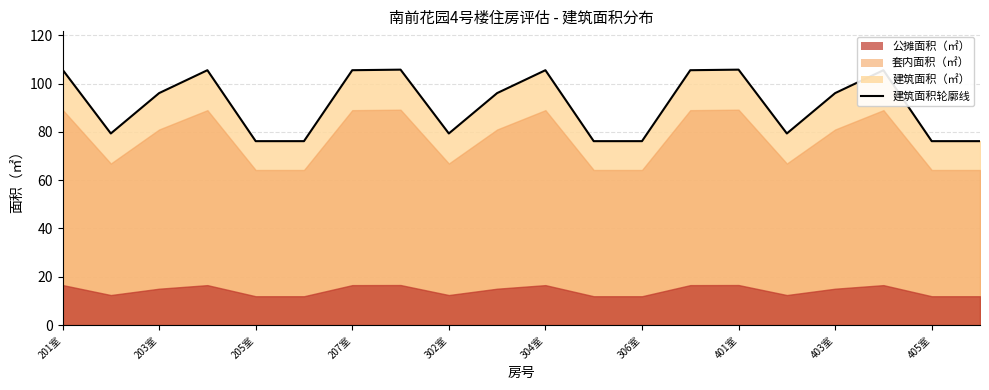

Is it true that the value at 401室 is 52.4?

False